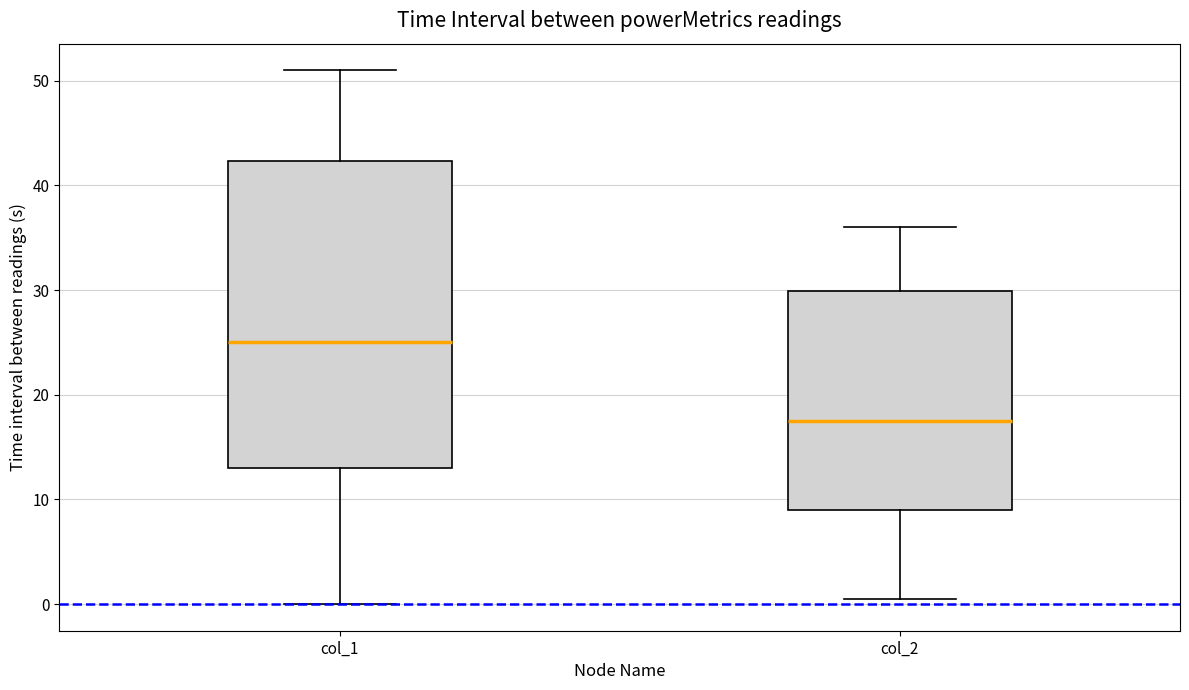

Which box is the tallest, from its lower edge to its upper edge?

col_1